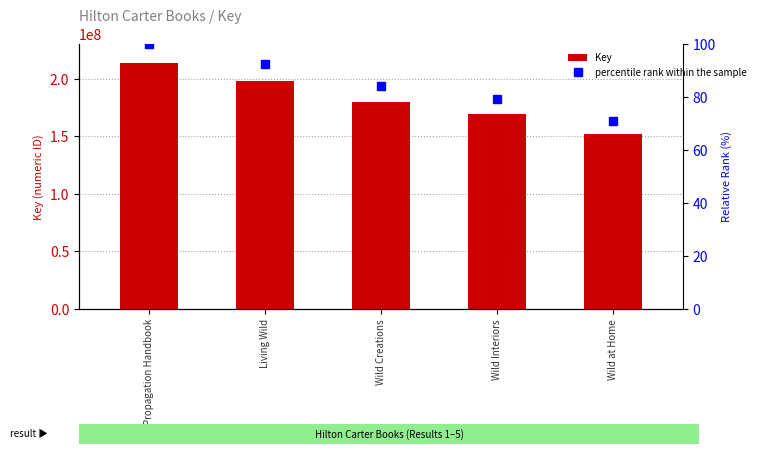

What is the minimum value for percentile rank within the sample?

71.1